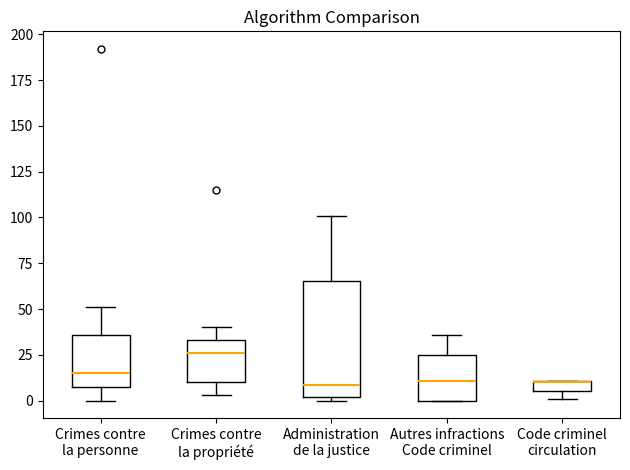

Where does the median line of the box for Administration de la justice sit on the y-axis? The values are not printed on the chart, so give them approximately, as read against the axis.

10